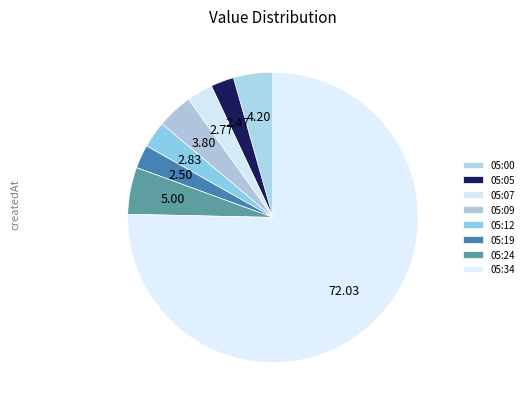

Which slice represents more than half of the pie?

05:34